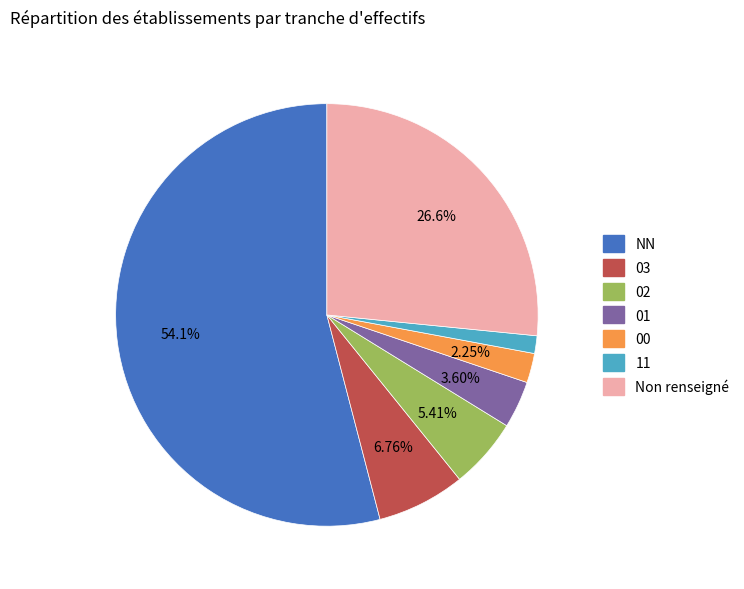

Does any single category account for the majority?

Yes